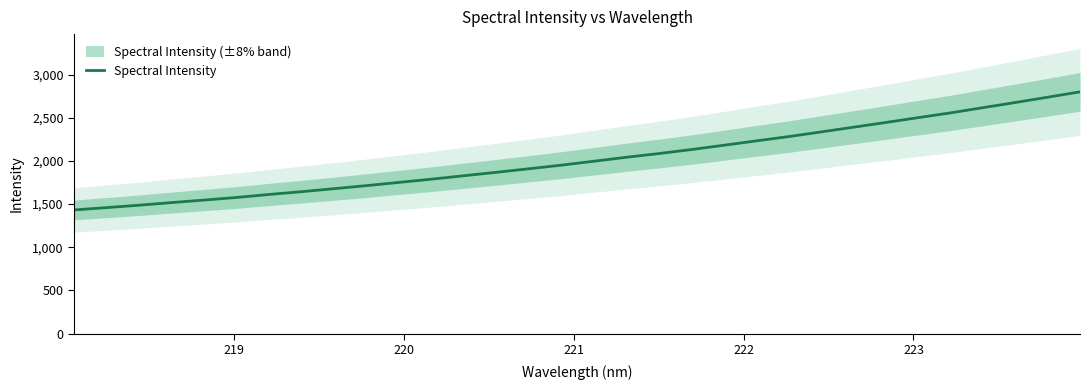

What is the highest value of the Spectral Intensity series?

2801.3